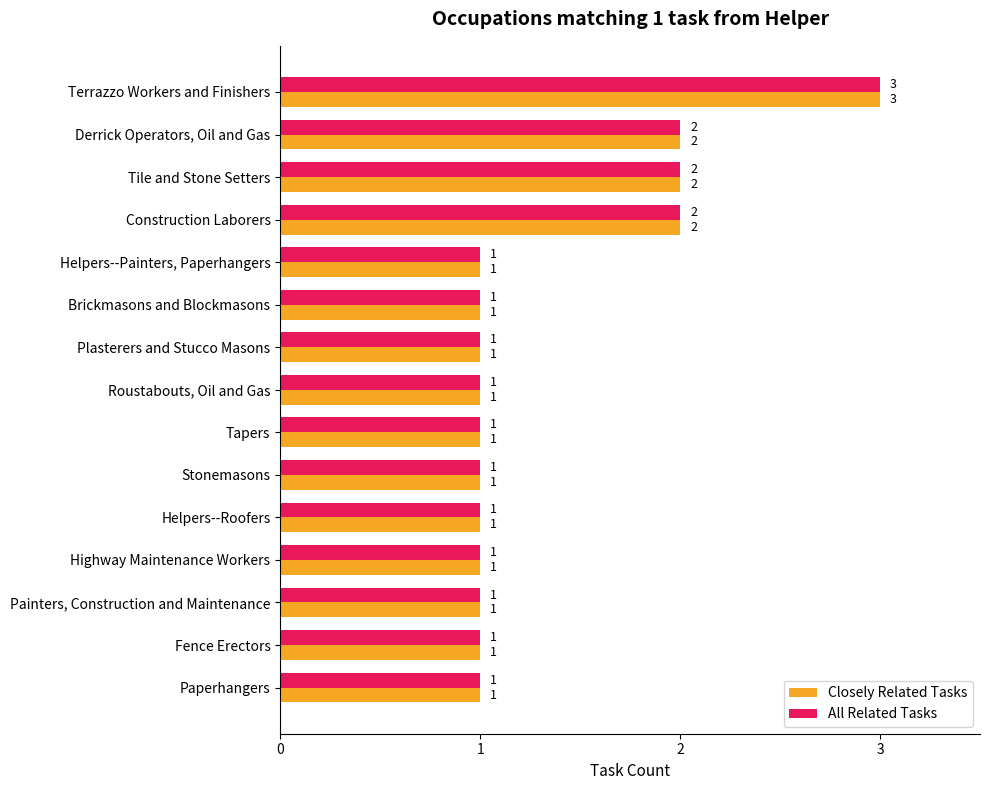

At which category is the sum across all series the highest?

Terrazzo Workers and Finishers